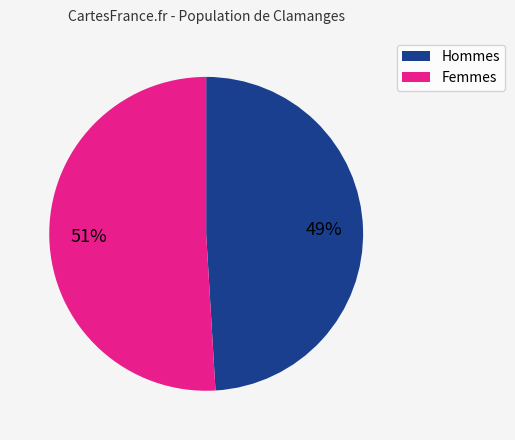

Count the number of slices in the pie.

2